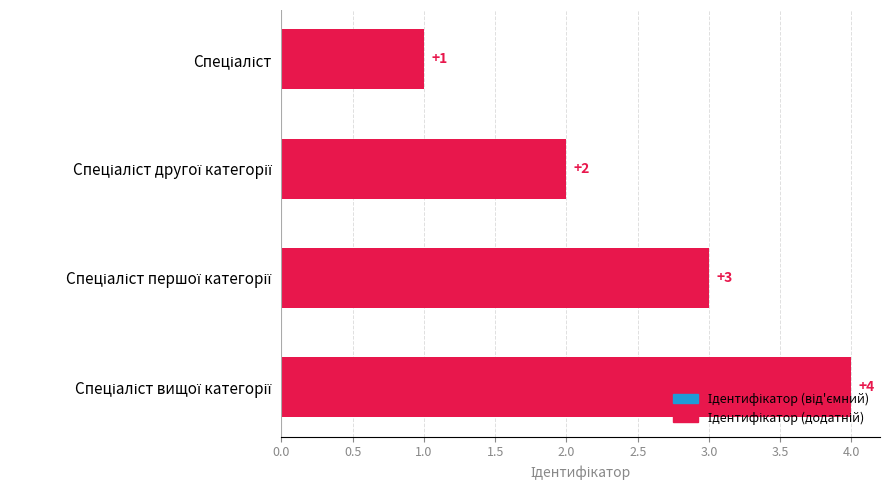

What is the difference between the maximum and minimum values?

3